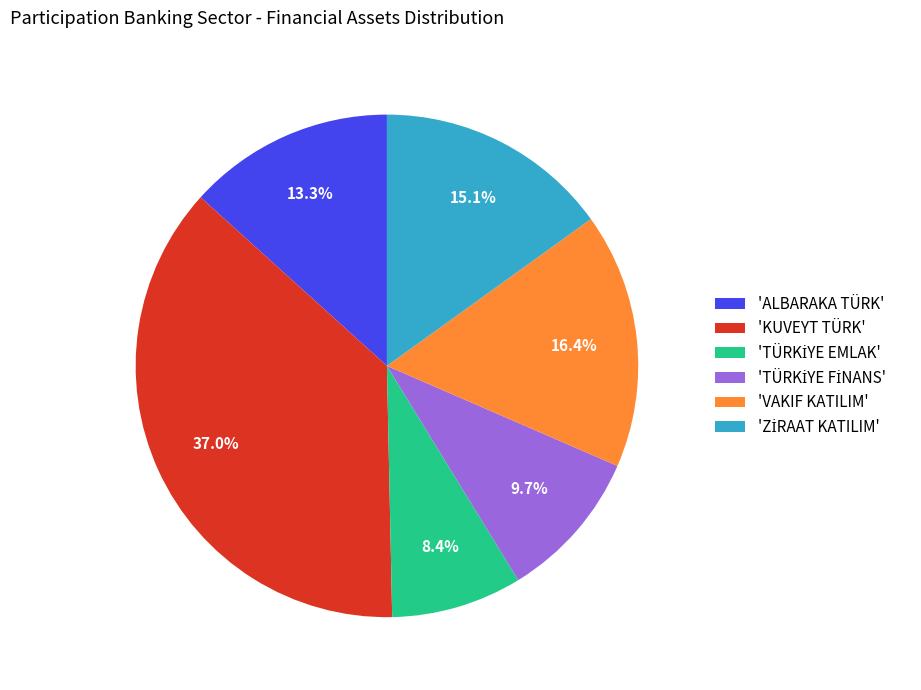

How many slices are in this pie chart?

6